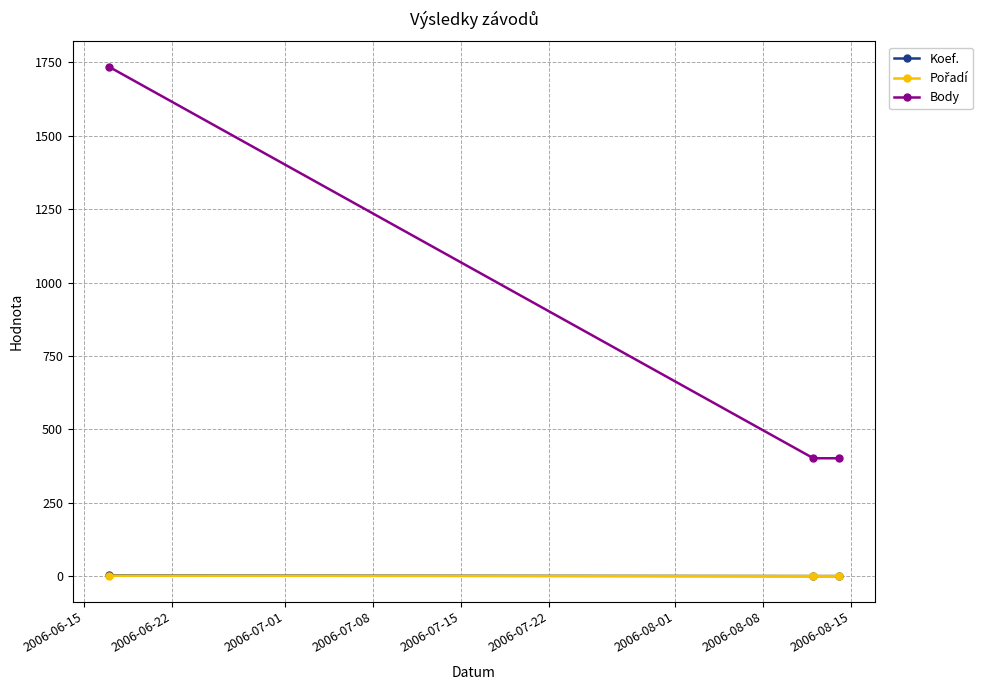

Which series has the largest range (max minus min)?

Body